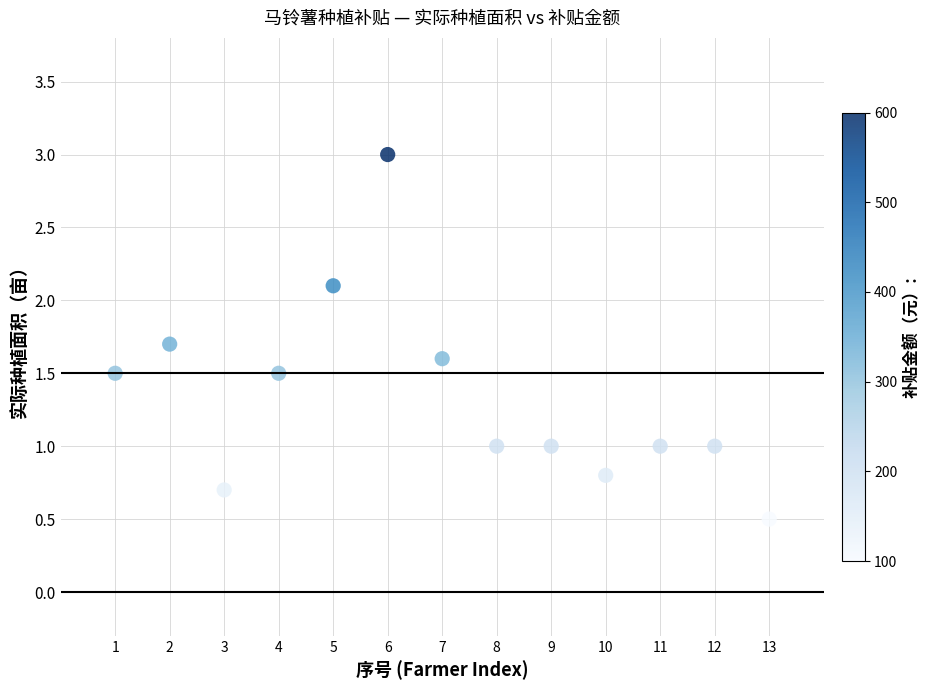

What is the range of X values (max minus min)?

12.0